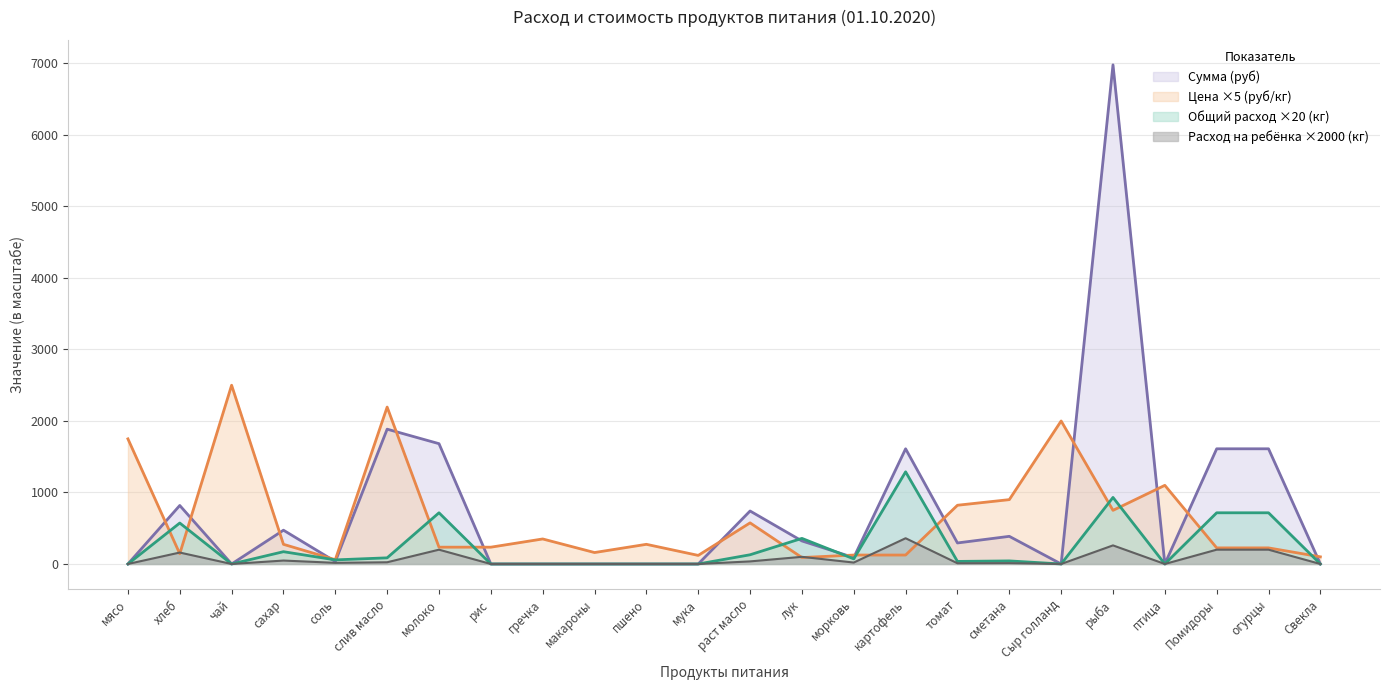

In Общий расход (кг), how many points are higher than both neighbors (excluding endpoints)?

7